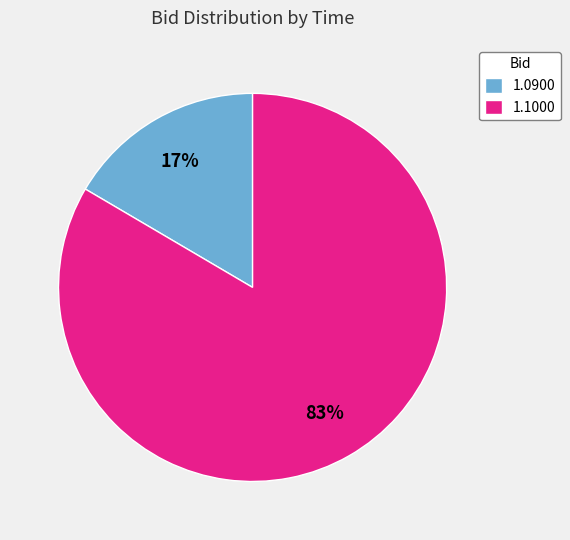

Is it true that 1.1000 is 83% of the pie?

True